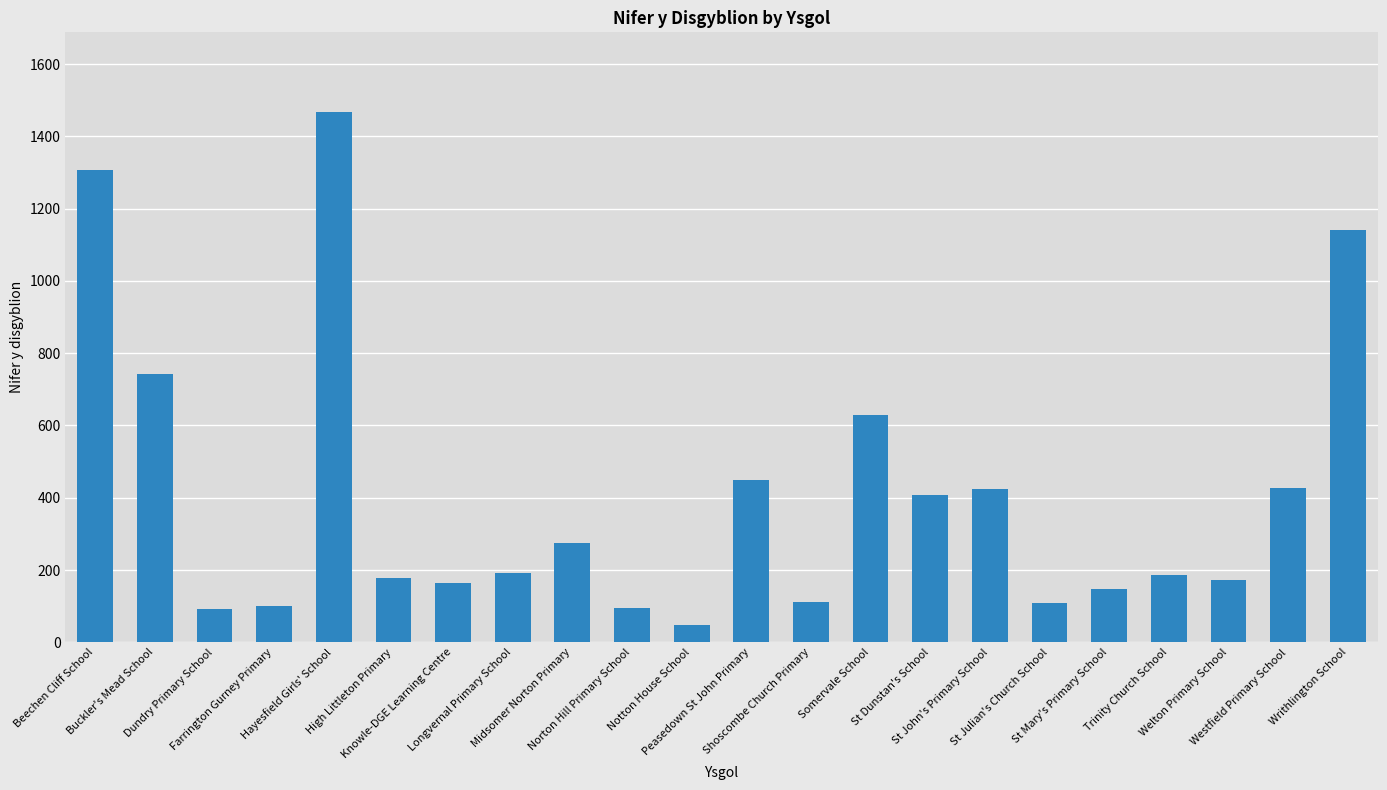

Which has a higher value, Hayesfield Girls' School or Notton House School?

Hayesfield Girls' School